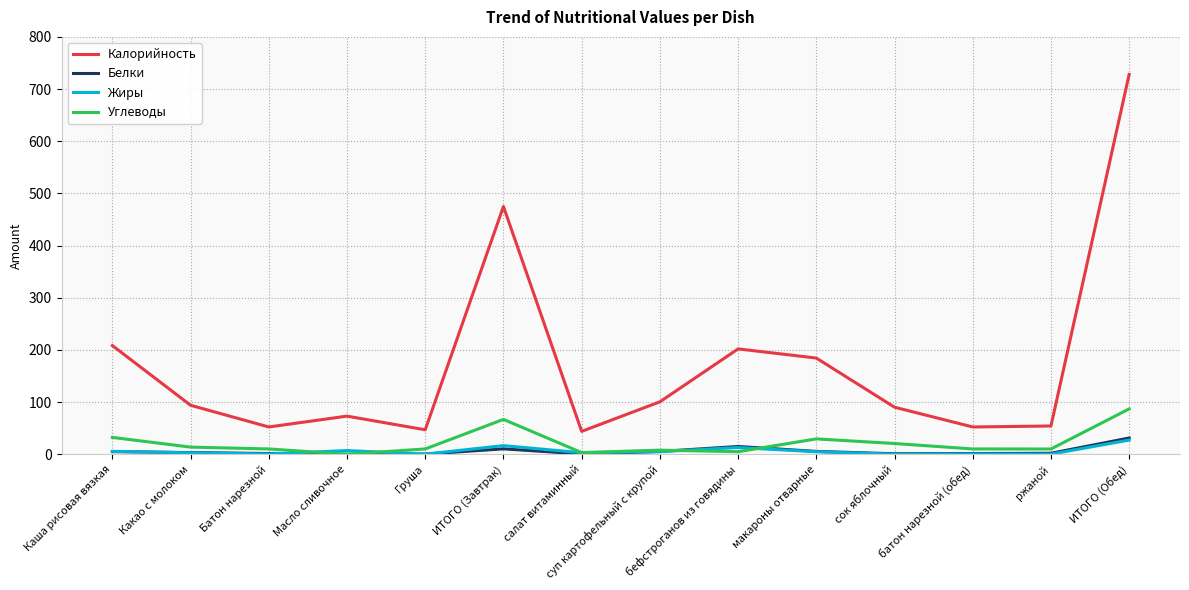

What is the average value of the Калорийность series?

171.9